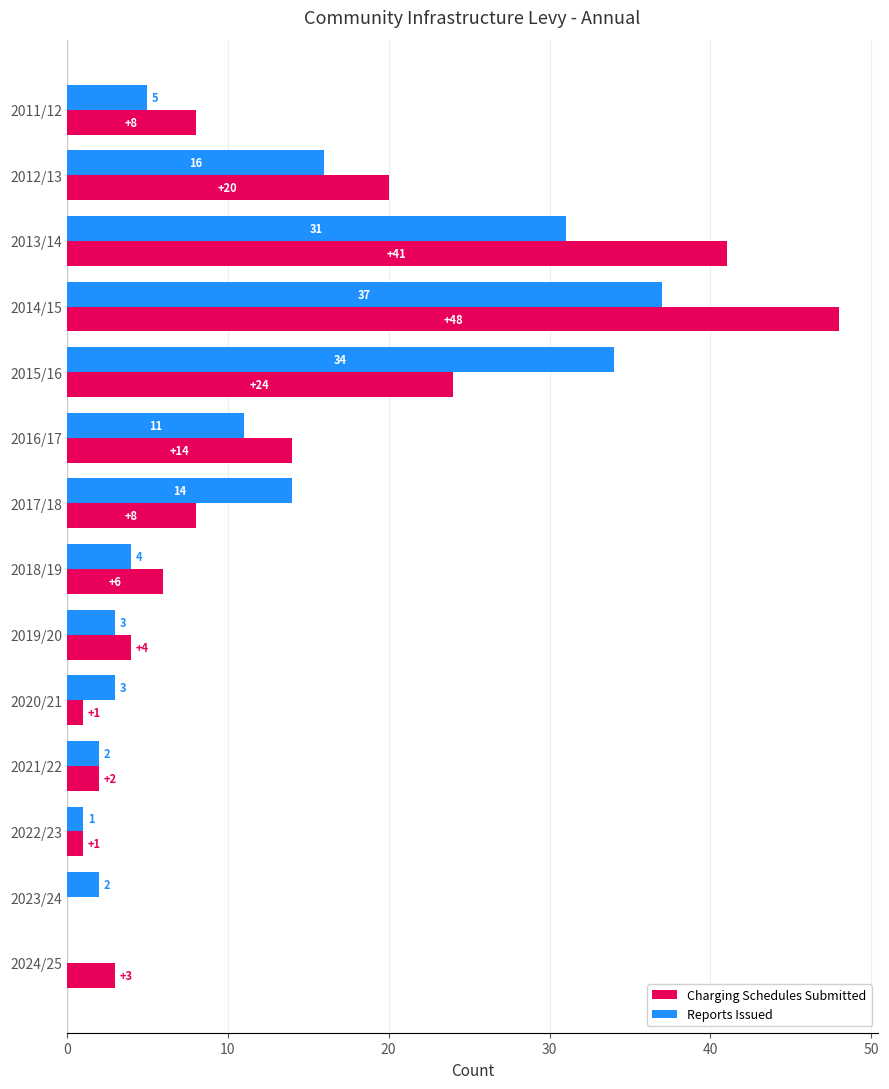

The value of Charging Schedules Submitted at 2024/25 is 5. True or false?

False